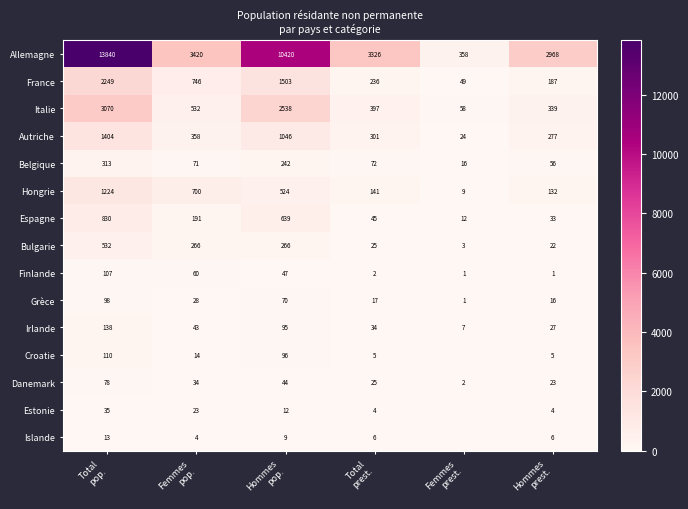

What is the difference between the maximum and minimum values in the Espagne series?

818